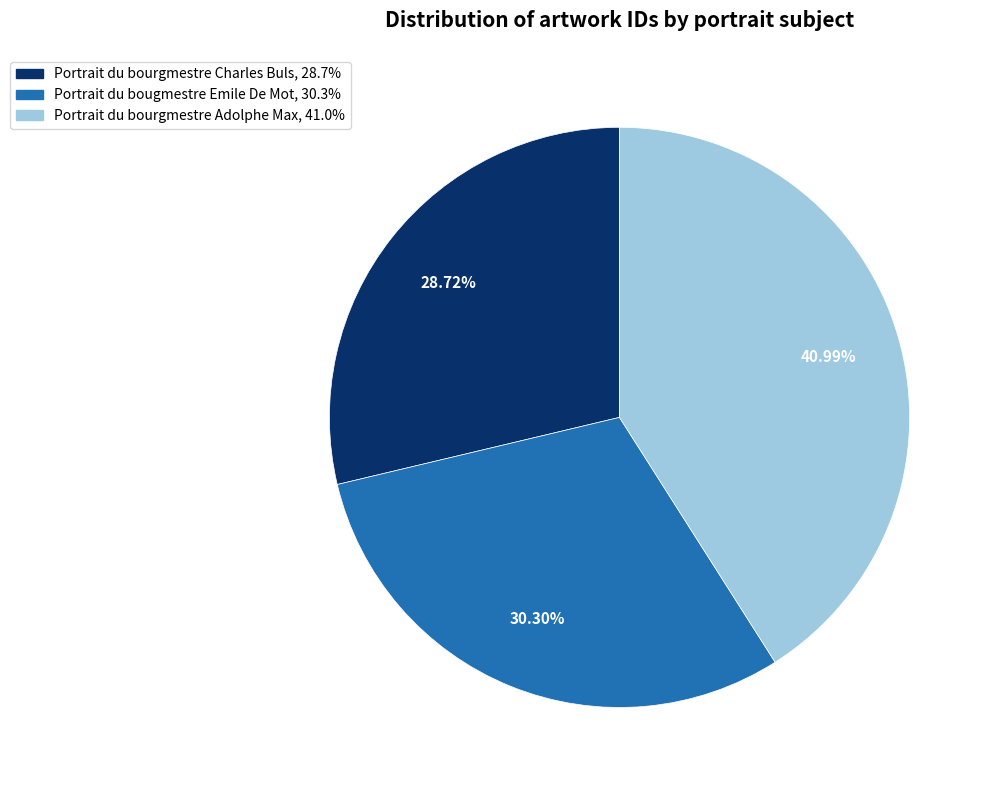

To the nearest percent, what is the difference between the largest and smallest slice percentages?

12%